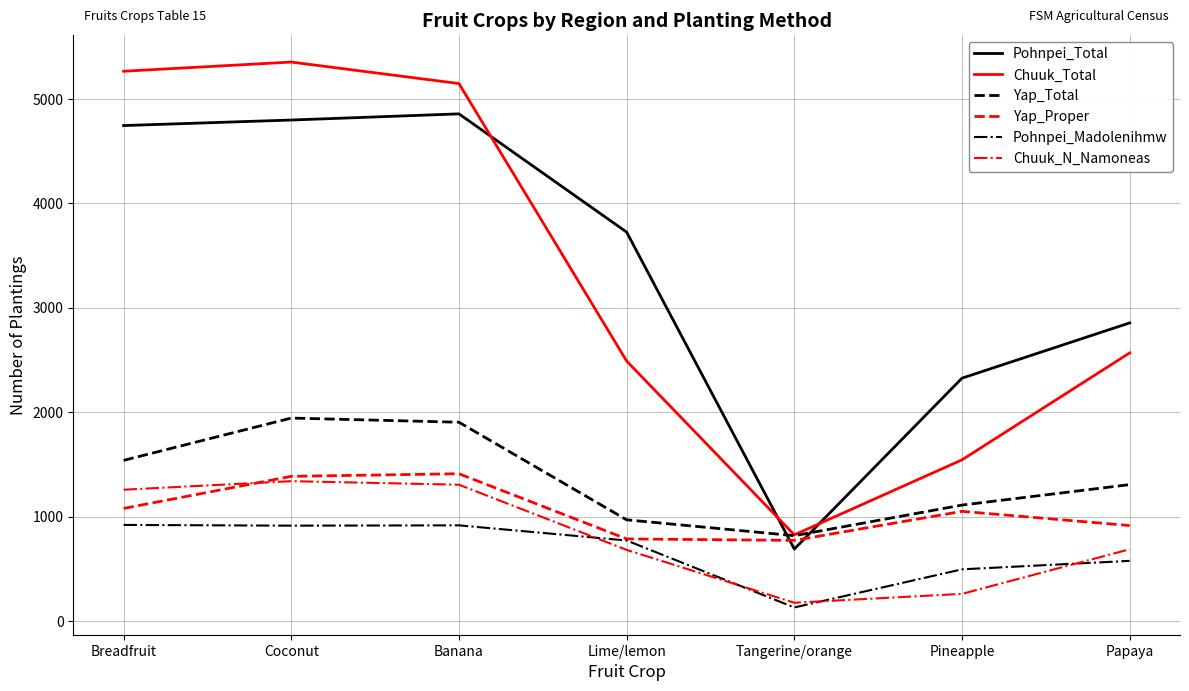

True or false: Chuuk_N_Namoneas and Pohnpei_Total intersect in this chart.

False